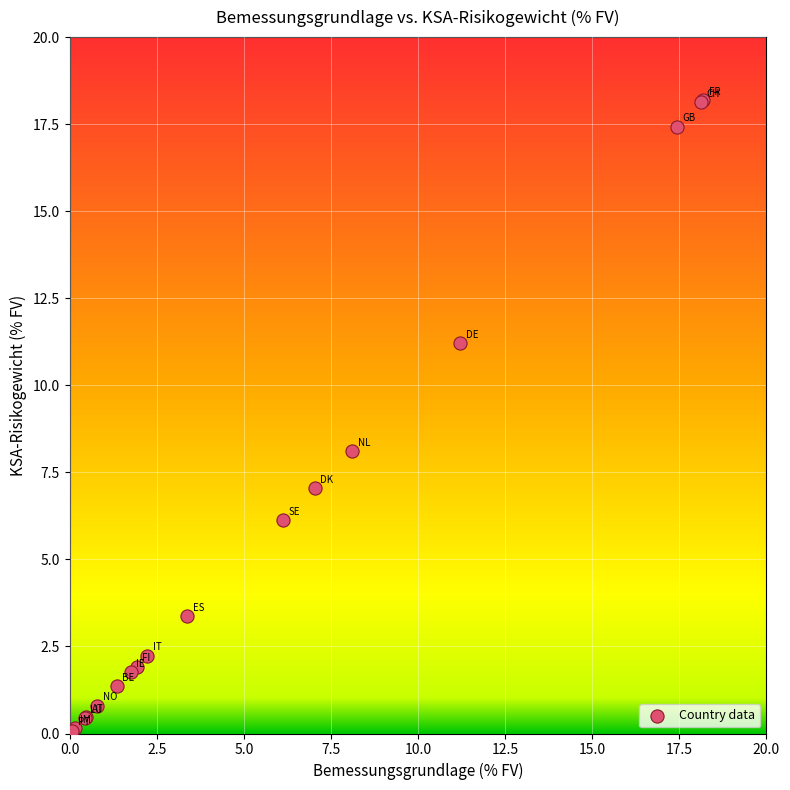

What Y value in the scatter plot is closest to 9?

8.1